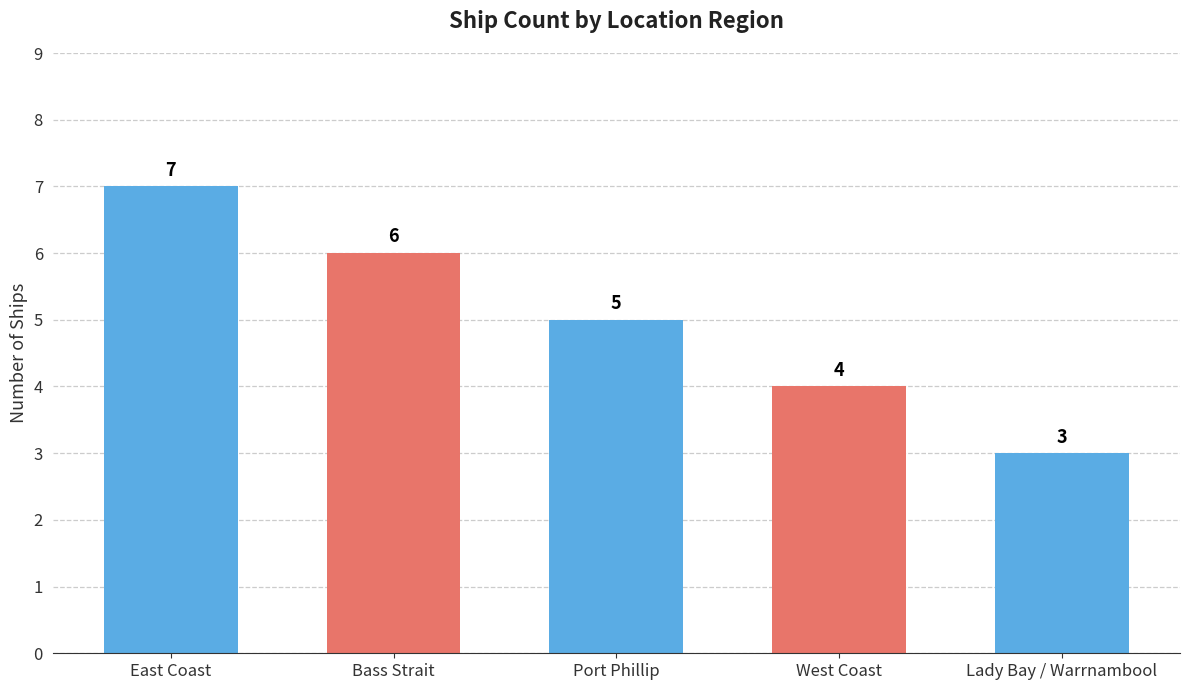

How many categories are shown in the chart?

5